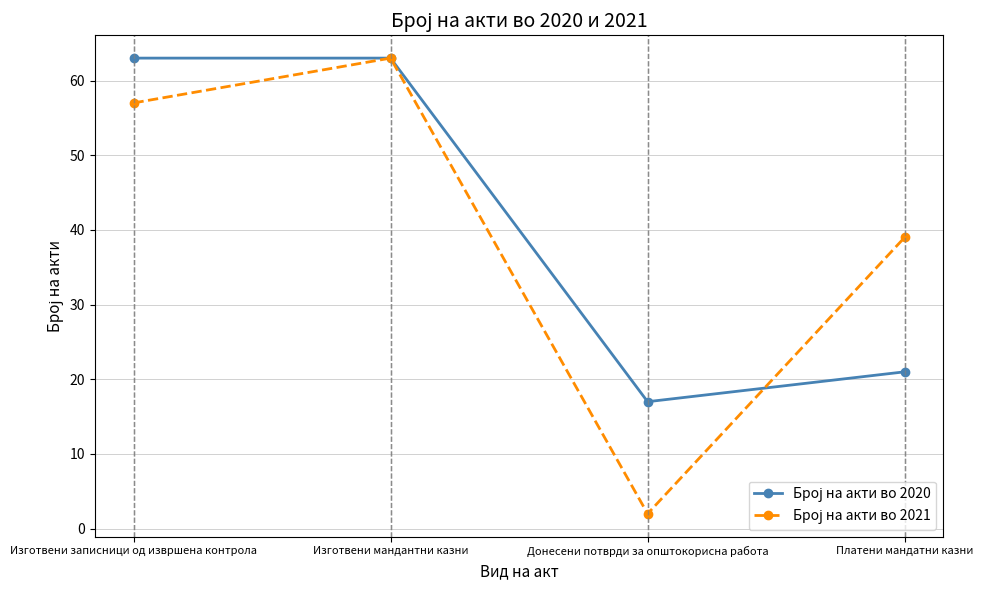

Count the number of categories in the chart.

4